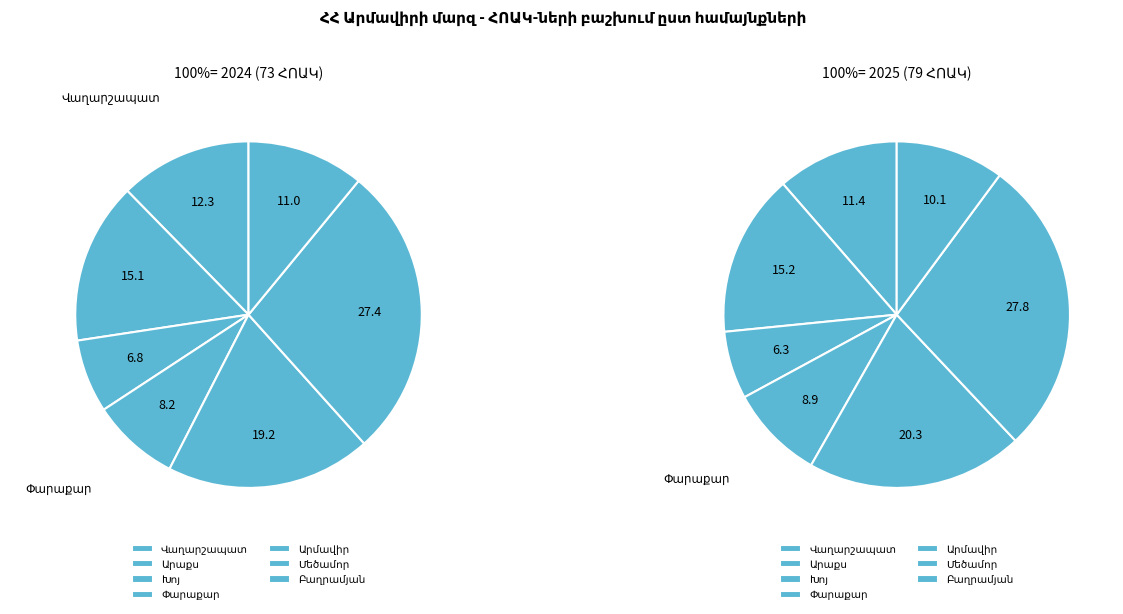

Is it true that Վաղարշապատ is 17% of the pie?

False